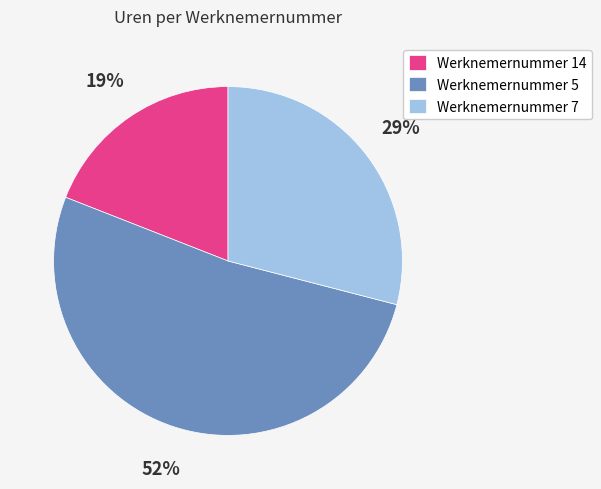

Combined, do Werknemernummer 7 and Werknemernummer 5 account for over 50%?

Yes